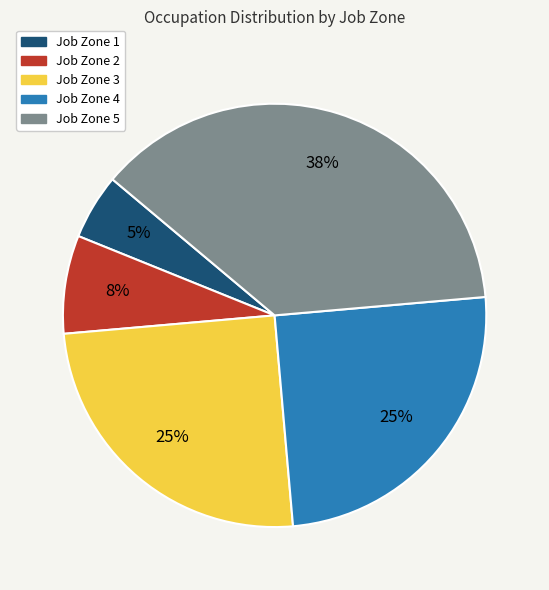

Is Job Zone 1 the majority of the pie?

No